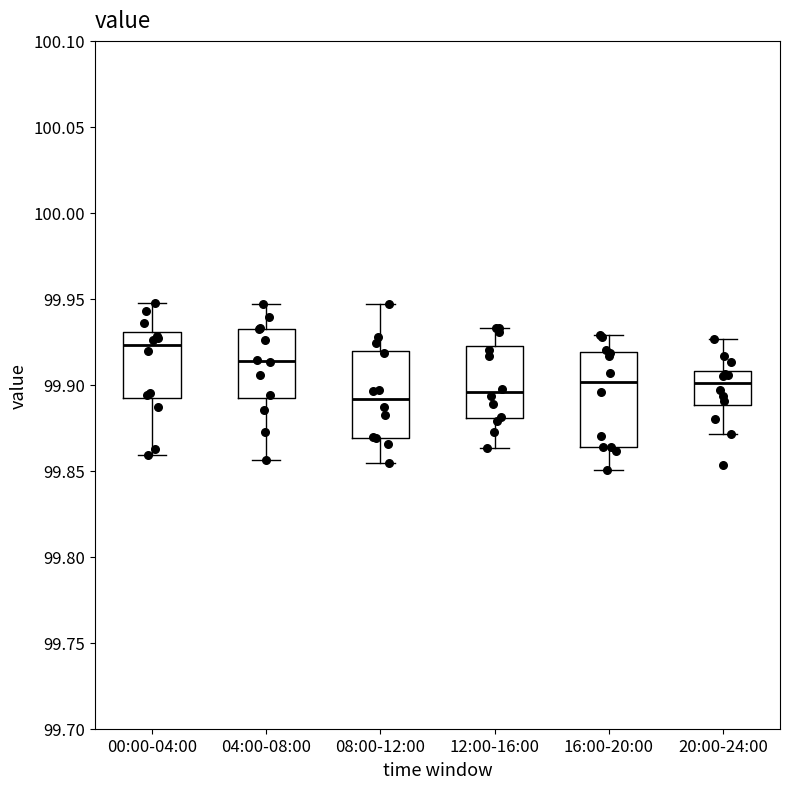

Reading left to right, read every box against the y-axis: the position of its median line, the range the box covers, and the ends of its whiskers. The values are not printed on the chart, so give them approximately, as read against the axis.

00:00-04:00: median 99.925, box 99.890 to 99.930, whiskers 99.860 to 99.950
04:00-08:00: median 99.915, box 99.890 to 99.930, whiskers 99.855 to 99.945
08:00-12:00: median 99.890, box 99.870 to 99.920, whiskers 99.855 to 99.945
12:00-16:00: median 99.895, box 99.880 to 99.925, whiskers 99.865 to 99.935
16:00-20:00: median 99.900, box 99.865 to 99.920, whiskers 99.850 to 99.930
20:00-24:00: median 99.900, box 99.890 to 99.910, whiskers 99.870 to 99.925